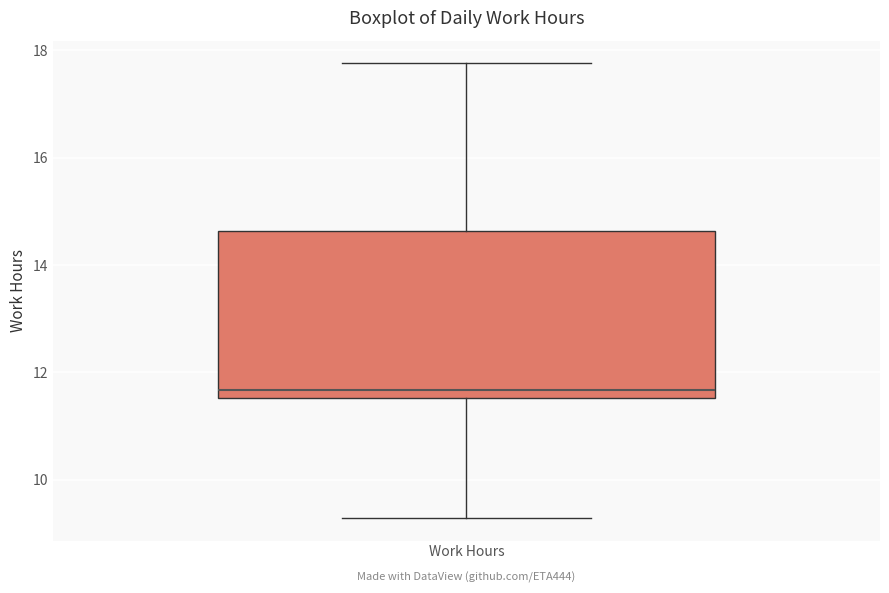

Transcribe this box plot: give where the median line is, the range the box spans, and where the two whiskers end, as read against the y-axis. The values are not printed on the chart, so give them approximately, as read against the axis.

median 11.6 (just above the box's lower edge), box 11.6 to 14.6, whiskers 9.2 to 17.8